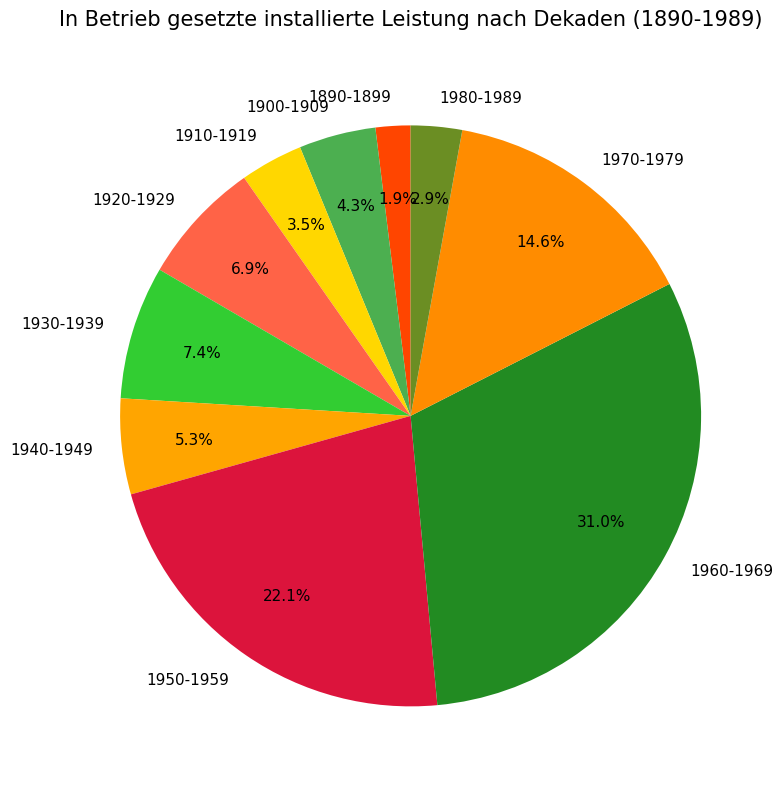

To the nearest percent, what is the combined percentage of 1980-1989 and 1910-1919?

6%